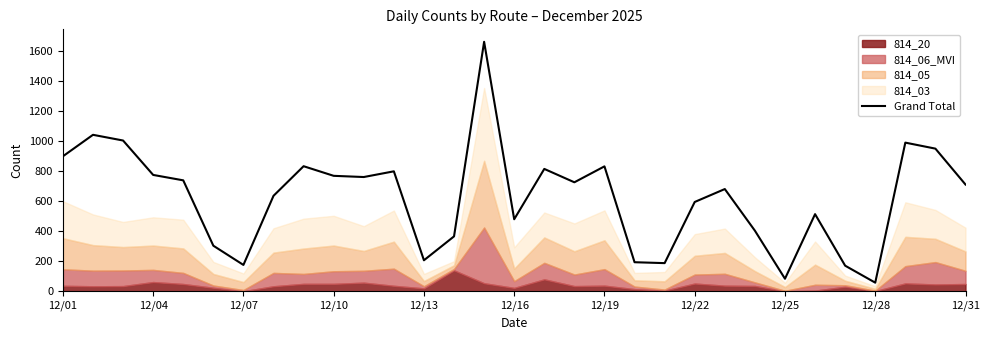

Reading left to right, list all the values displayed in this chart.

898	1041	1003	774	738	303	175	635	832	768	760	798	206	365	1660	479	814	725	831	193	187	594	680	403	83	513	170	57	989	949	710